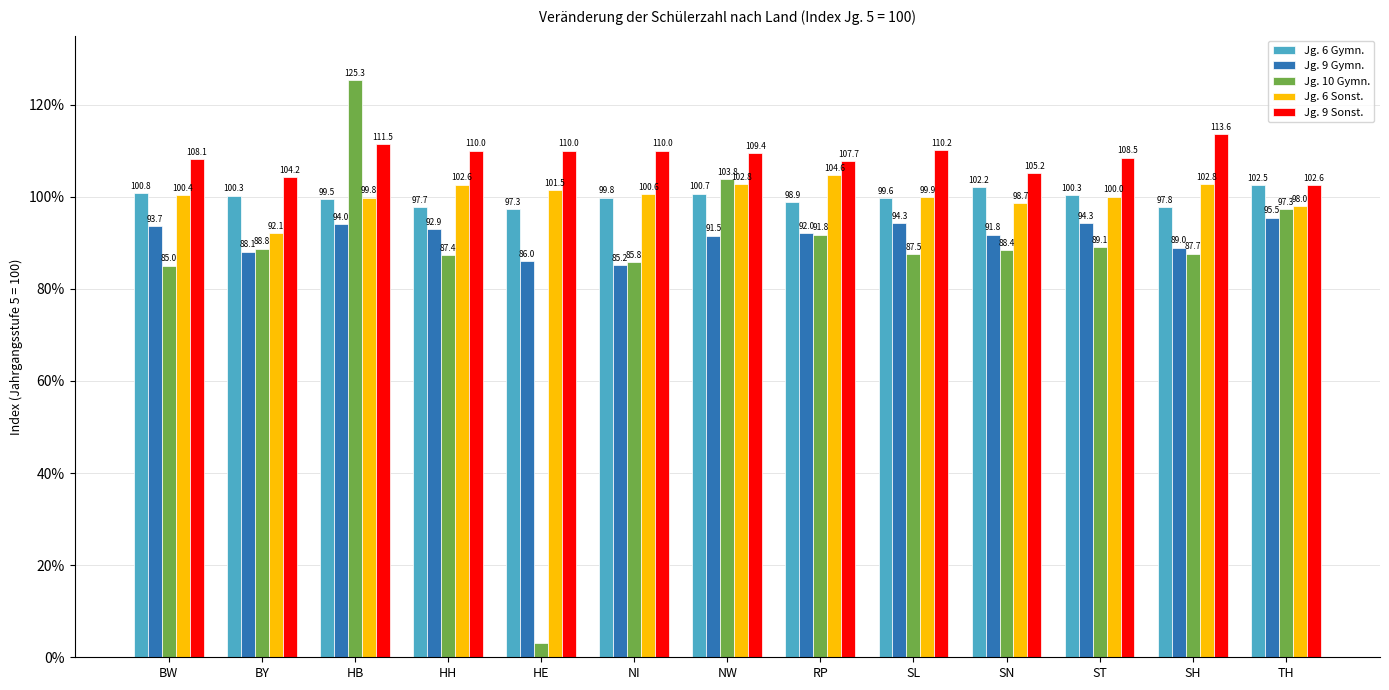

Which series changed the most between HB and SH?

Jg. 10 Gymn.